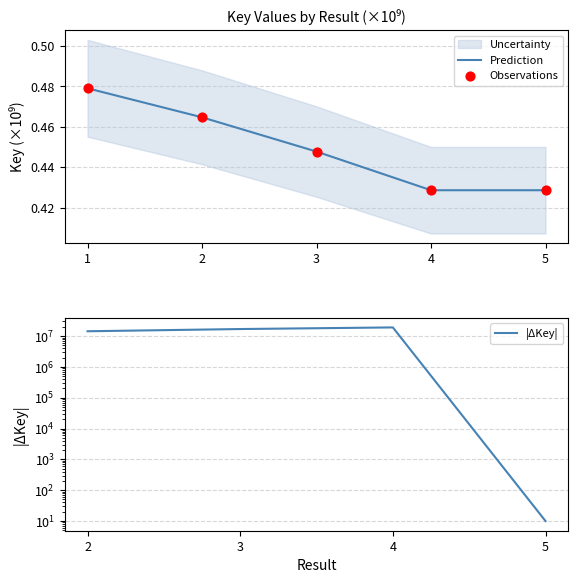

What is the change in value from 1 to 5?

-0.1